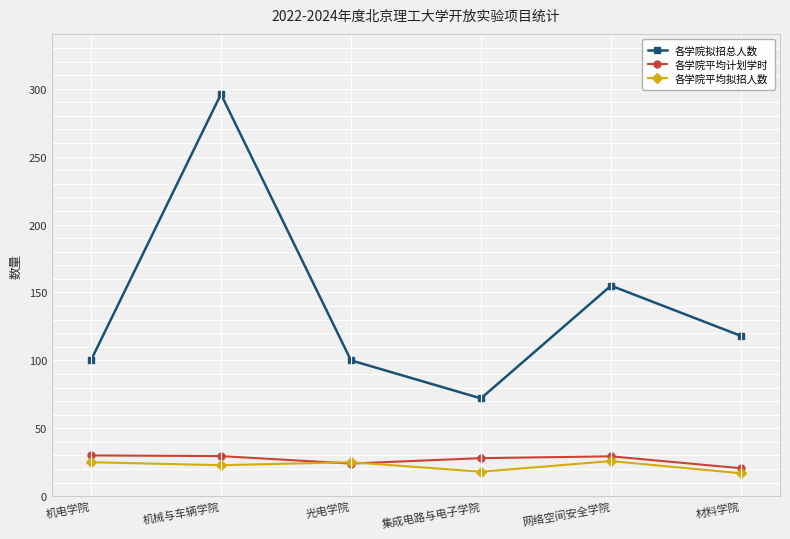

At which category is the sum across all series the highest?

机械与车辆学院